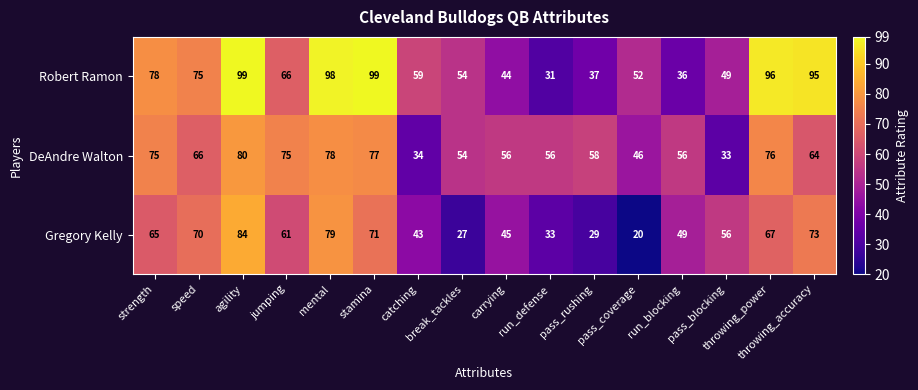

What is the minimum value shown in the chart?

20